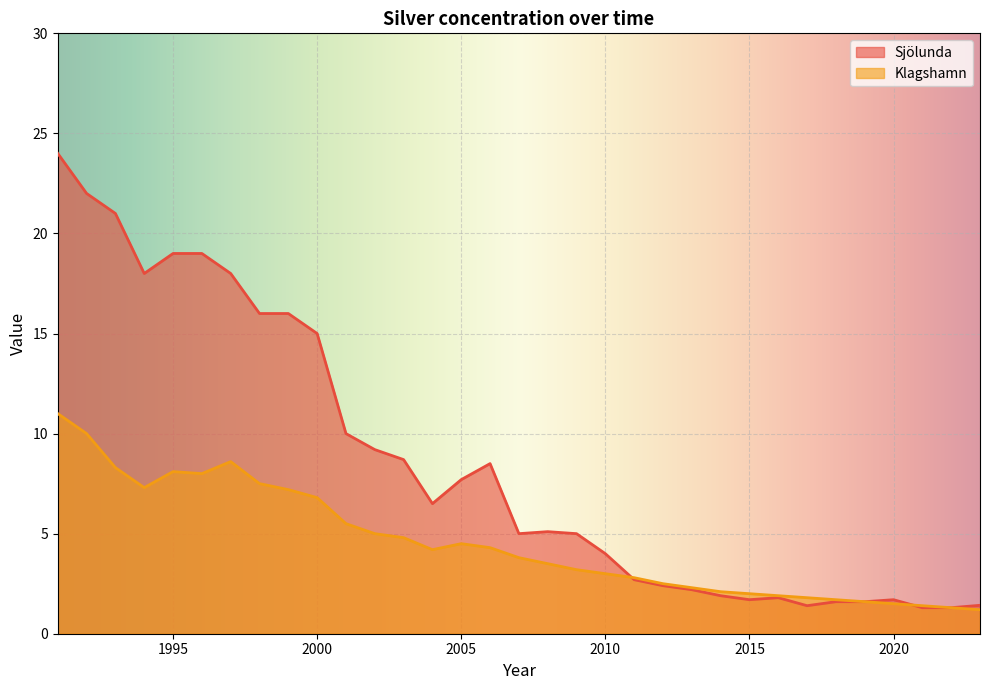

What is the smallest value displayed?

1.2